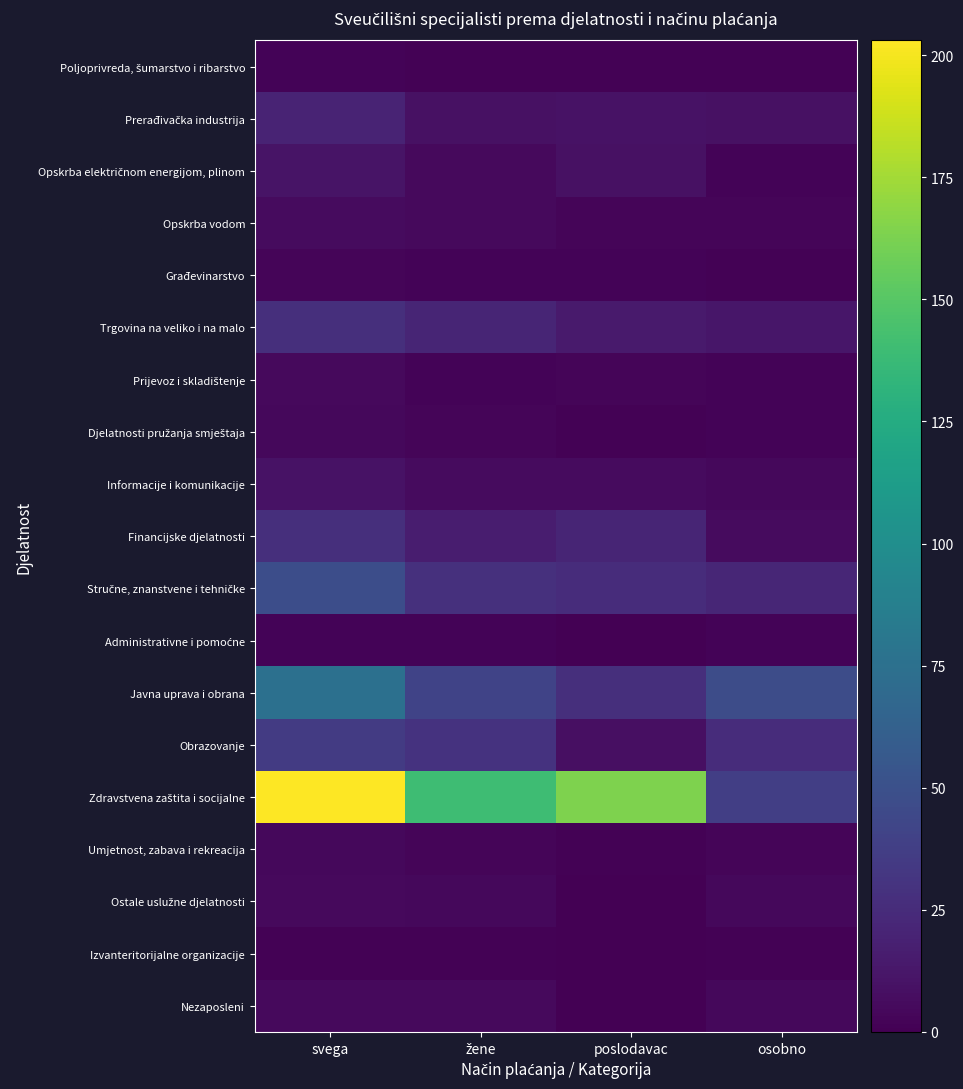

At which label does Stručne, znanstvene i tehničke first exceed 28?

svega